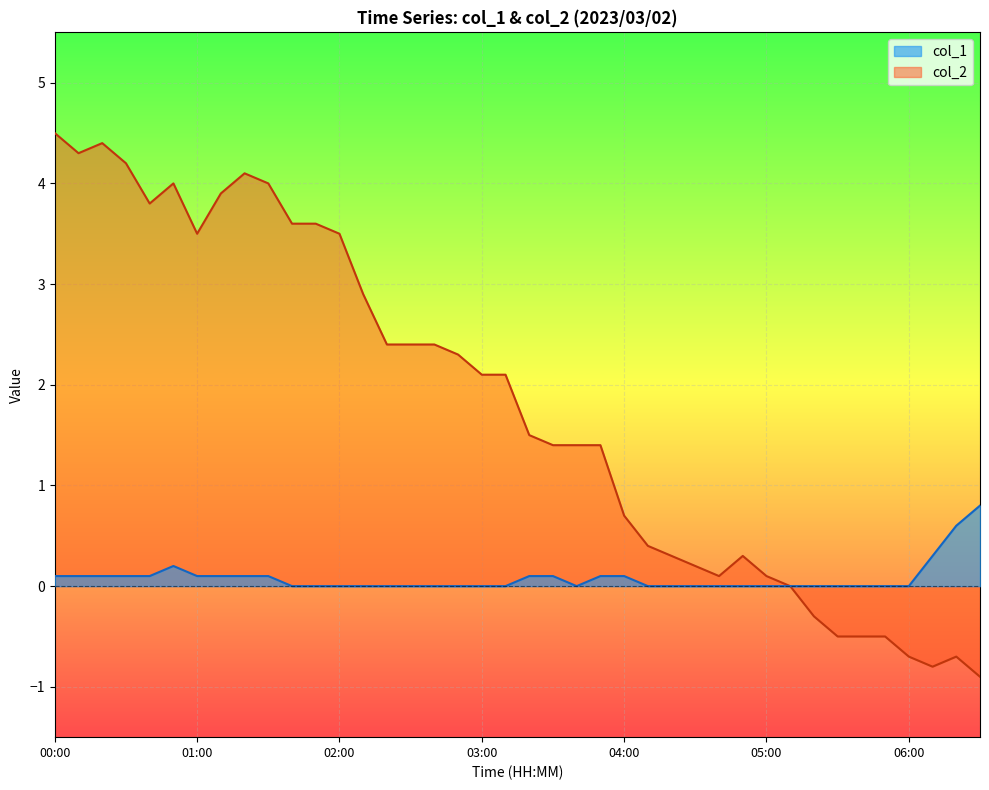

List the labels in order of value, largest first.

06:30, 06:20, 06:10, 00:50, 00:00, 00:10, 00:20, 00:30, 00:40, 01:00, 01:10, 01:20, 01:30, 03:20, 03:30, 03:50, 04:00, 01:40, 01:50, 02:00, 02:10, 02:20, 02:30, 02:40, 02:50, 03:00, 03:10, 03:40, 04:10, 04:20, 04:30, 04:40, 04:50, 05:00, 05:10, 05:20, 05:30, 05:40, 05:50, 06:00